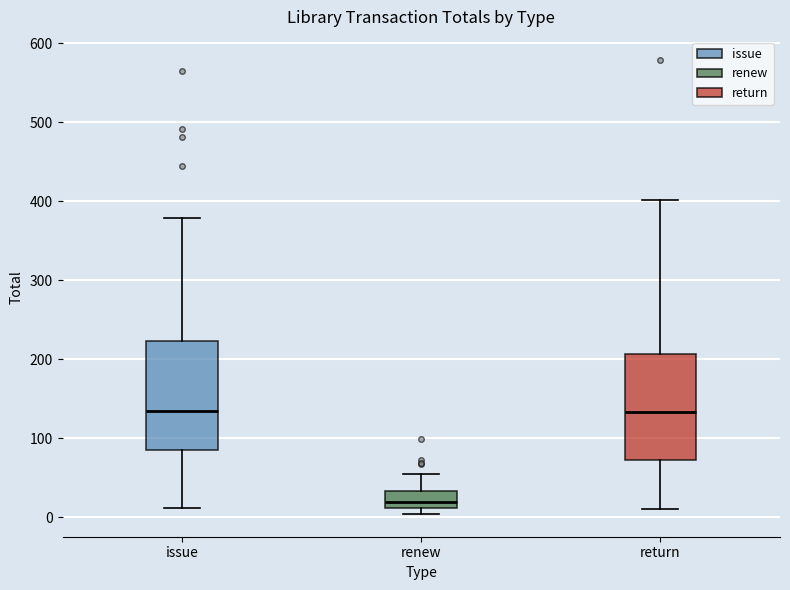

Reading left to right, transcribe this box plot: for each box, give where its median line is, the range the box spans, and where its two whiskers end, as read against the y-axis. The values are not printed on the chart, so give them approximately, as read against the axis.

issue: median 130, box 90 to 220, whiskers 10 to 380
renew: median 20, box 10 to 30, whiskers 0 to 60
return: median 130, box 70 to 210, whiskers 10 to 400